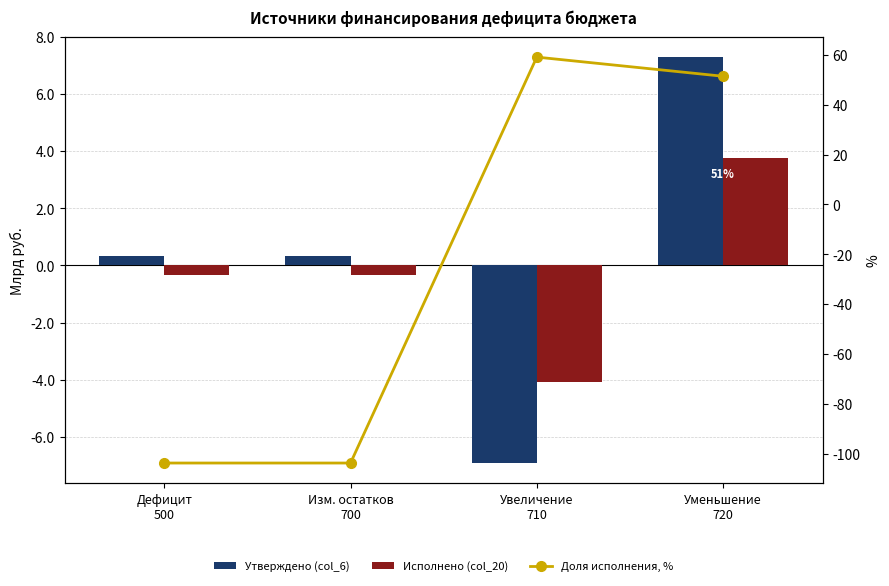

Is the value of Утверждено (col_6) at Увеличение
710 greater than the value of Доля исполнения, % at Изм. остатков
700?

Yes